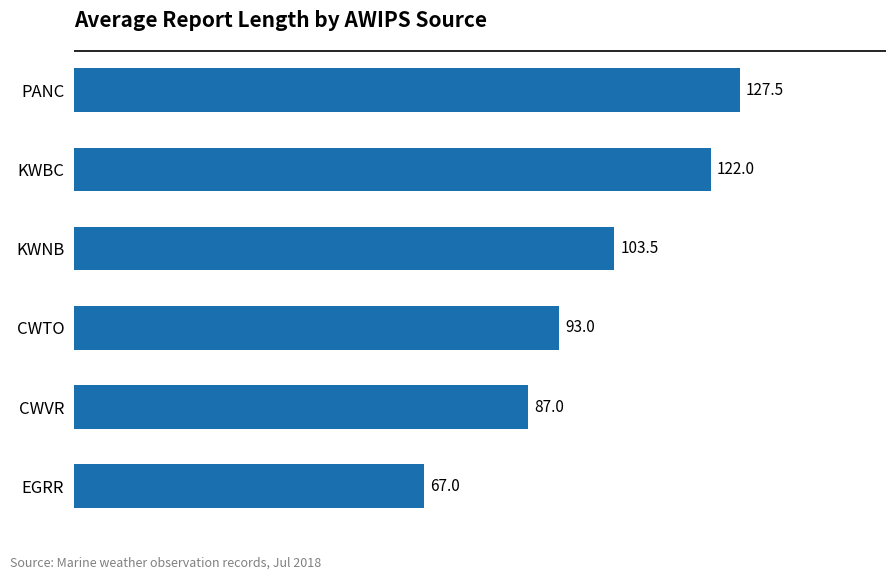

What is the maximum value shown in the chart?

127.5